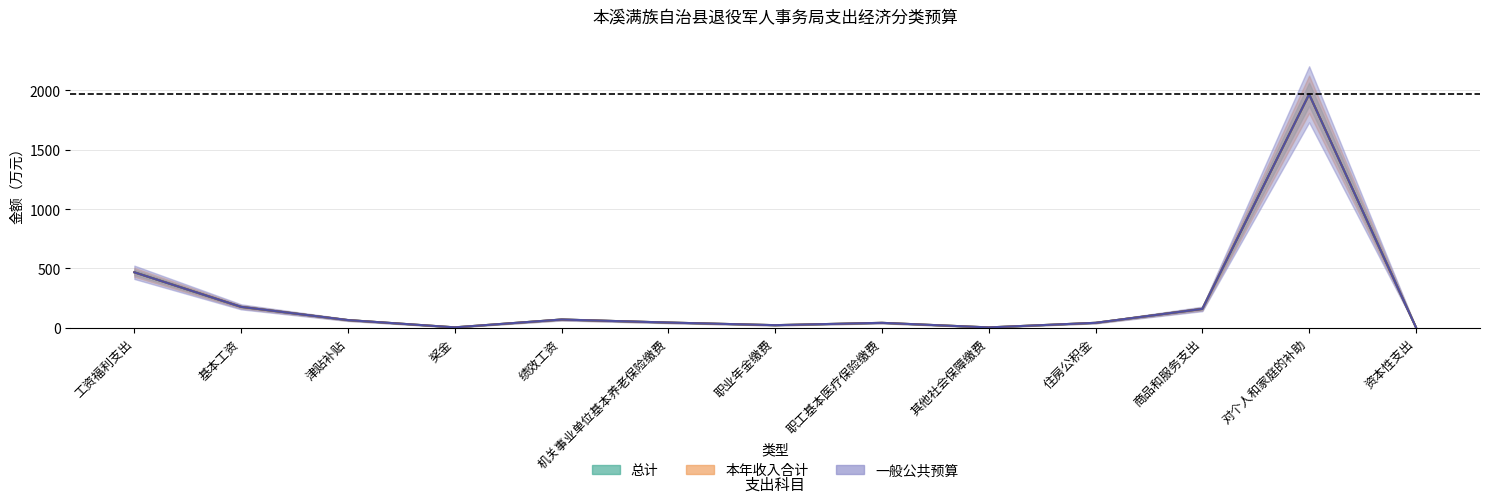

True or false: 总计 has more than 1 interior local peaks.

True